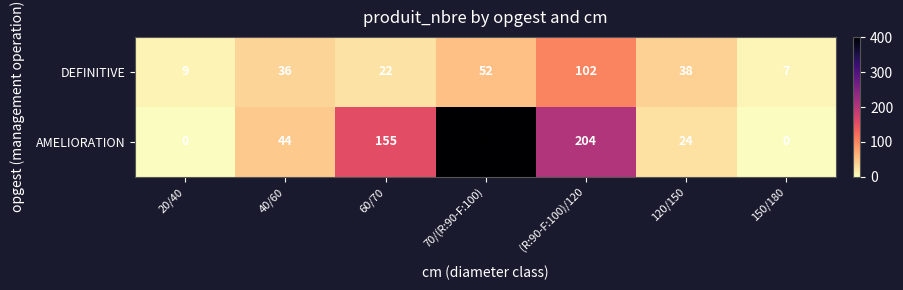

List the series in order of their peak value, highest first.

AMELIORATION, DEFINITIVE